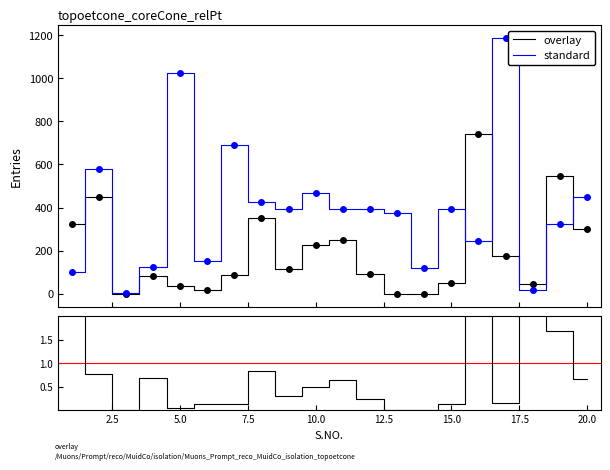

How many data points in standard are less than 394?

9